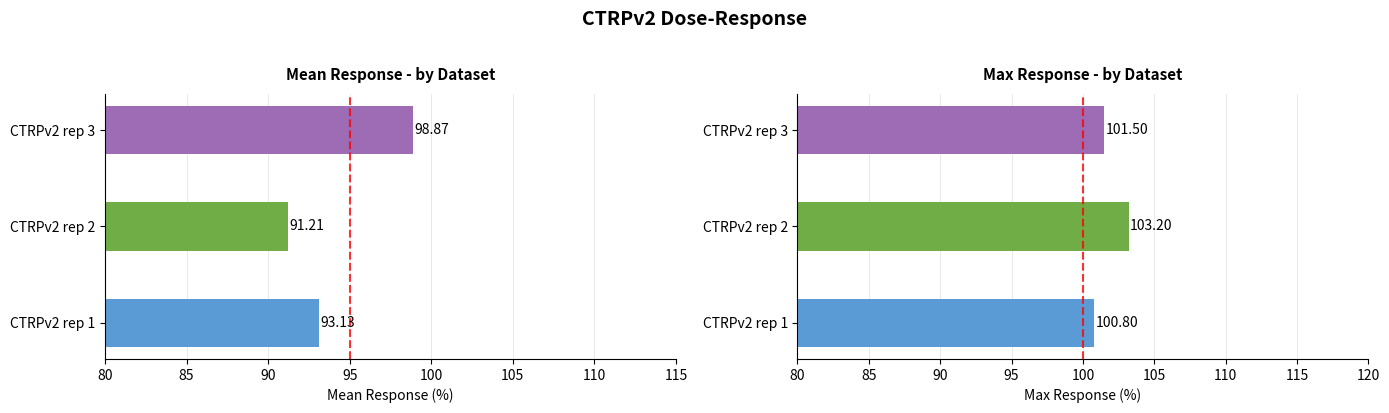

What are all the series names shown in the legend?

CTRPv2 rep 1, CTRPv2 rep 2, CTRPv2 rep 3